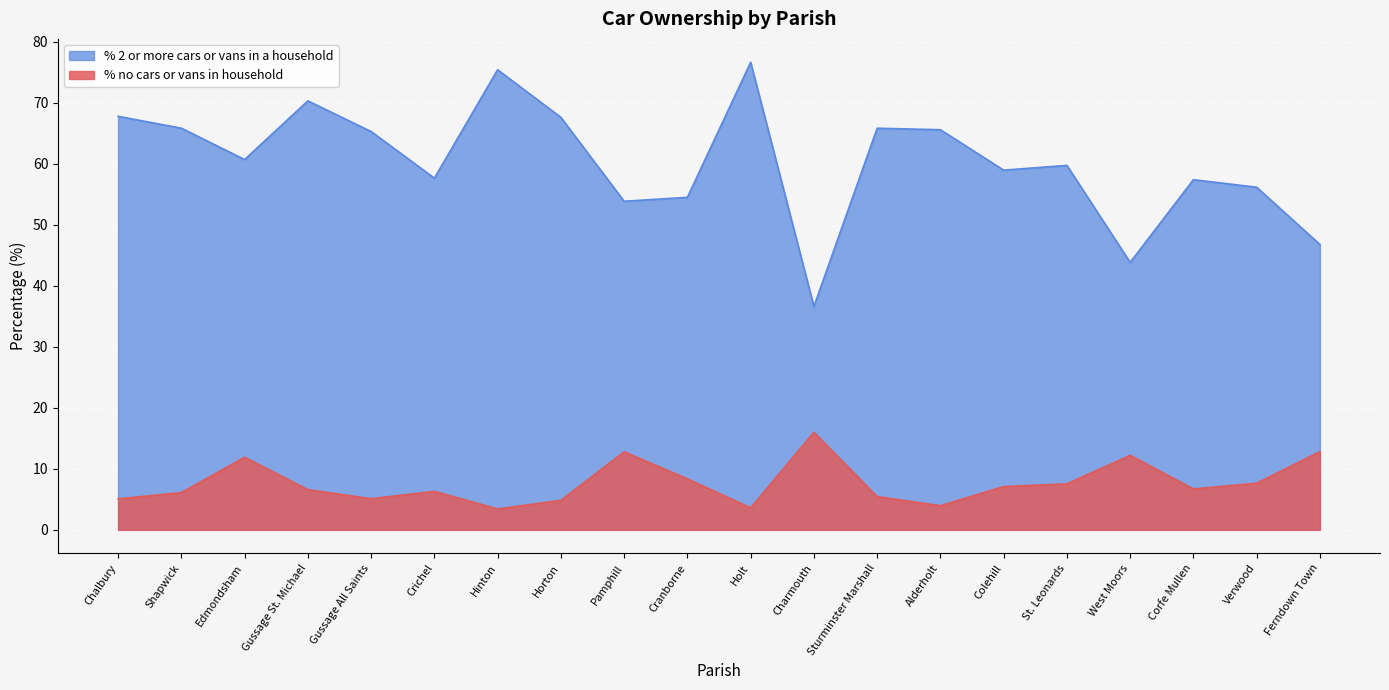

What is the difference between the highest and lowest values at Horton?

62.8